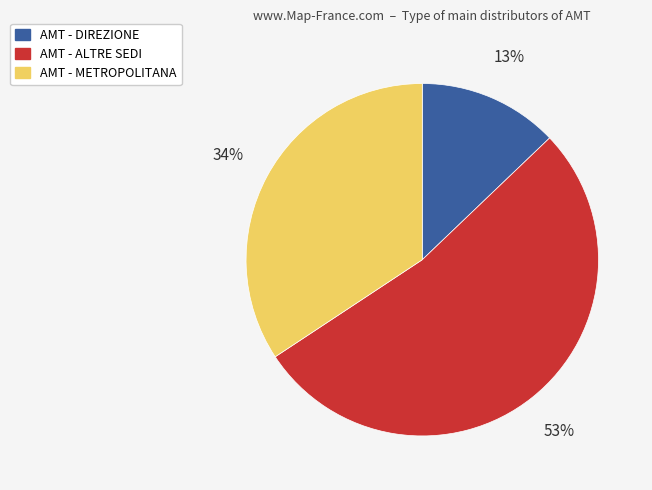

Between AMT - DIREZIONE and AMT - METROPOLITANA, which is larger?

AMT - METROPOLITANA